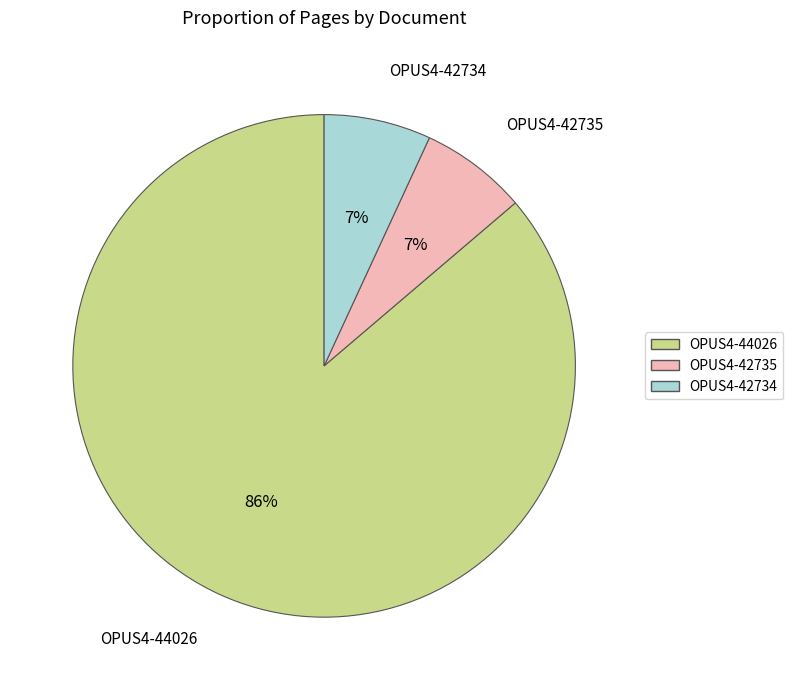

Does any single category account for the majority?

Yes